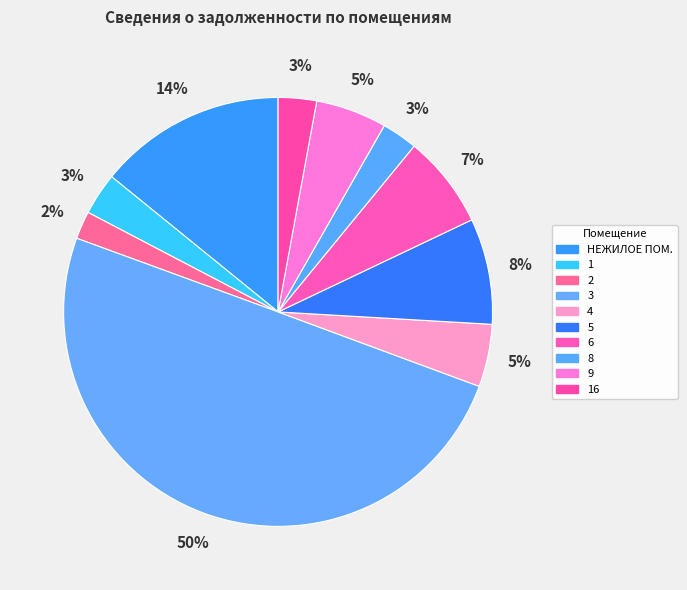

What is the largest slice in the pie chart?

3